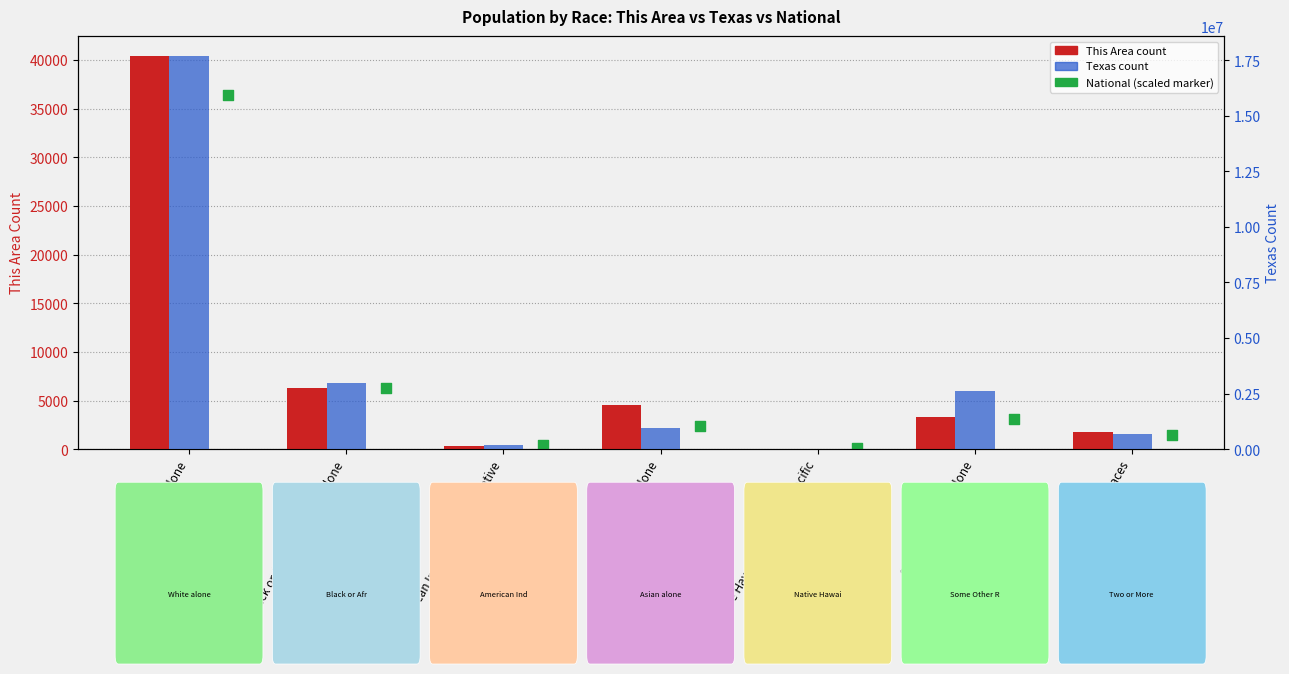

Which series reaches the maximum Y coordinate?

Texas